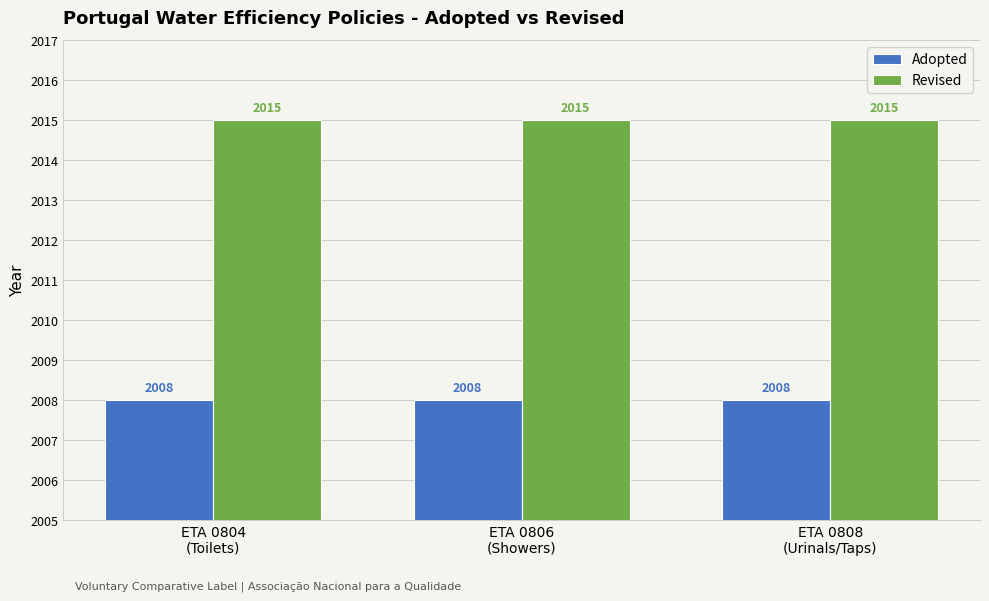

How many distinct data groups are displayed?

2